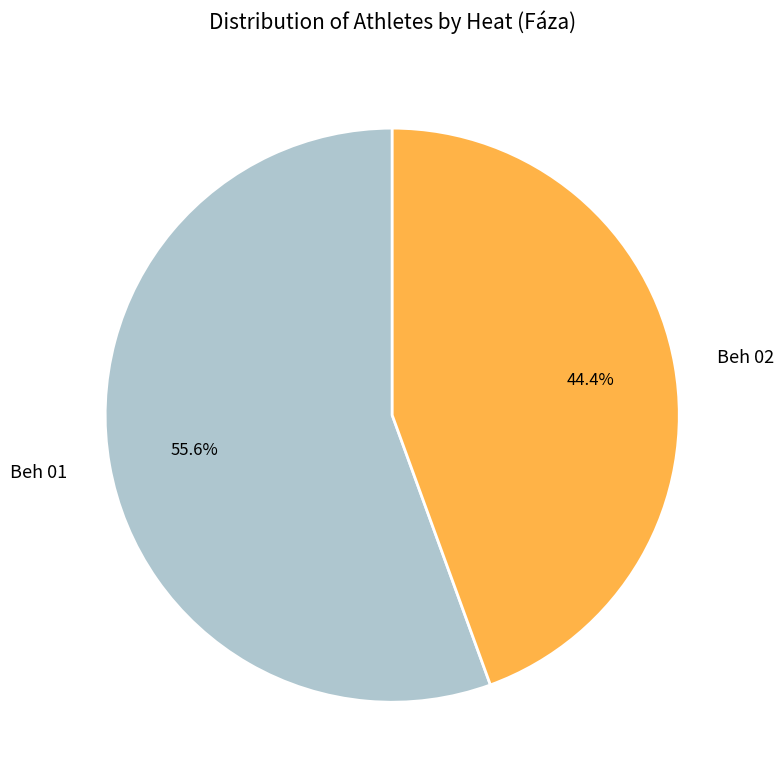

Between Beh 02 and Beh 01, which is larger?

Beh 01